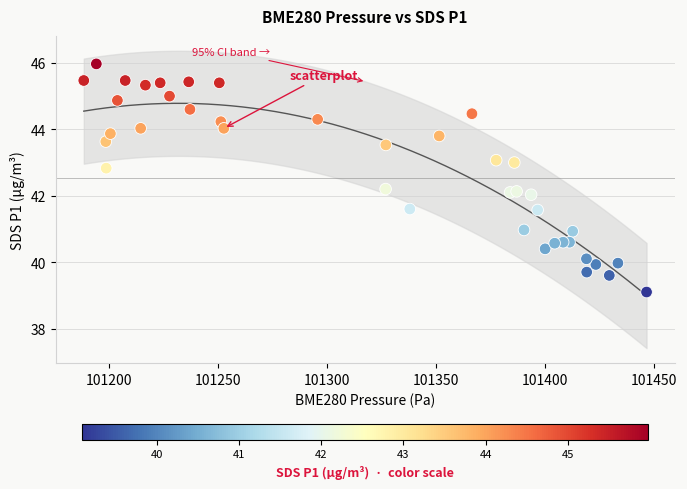

What is the range of Y values (max minus min)?

6.9